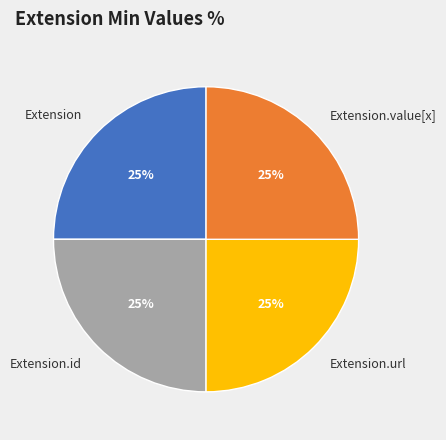

To the nearest percent, what is the combined percentage of Extension.url and Extension?

50%